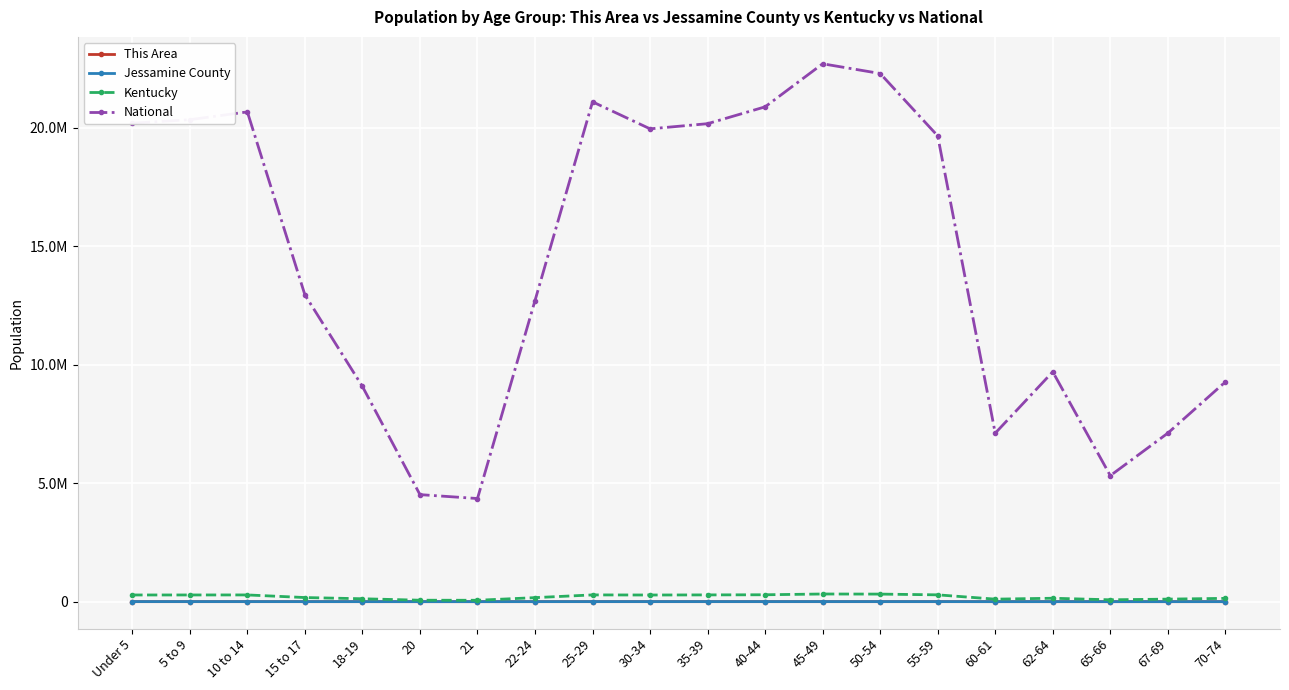

What is the label of the 2nd point from the right?

67-69